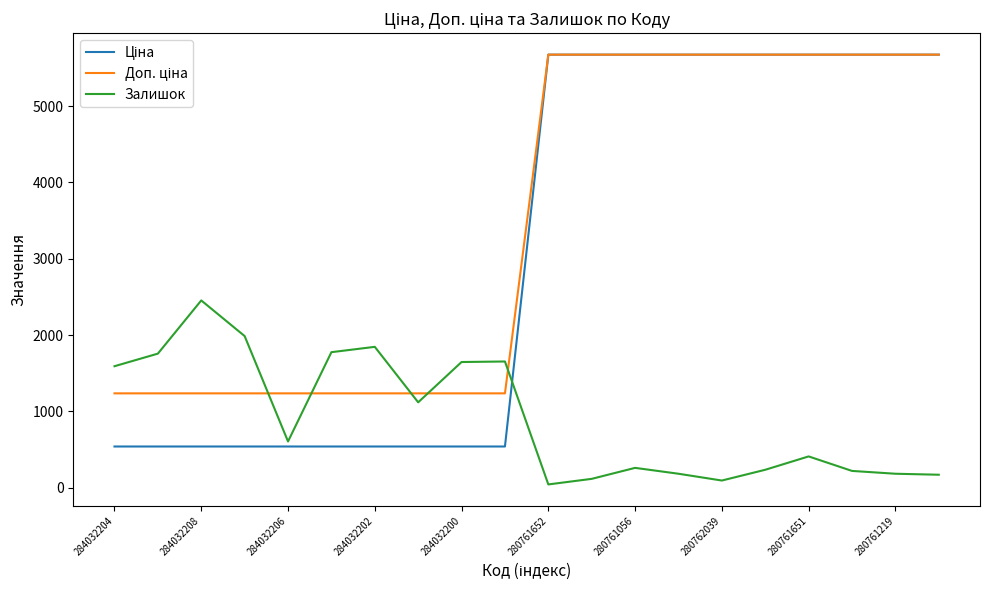

Between 284032206 and 284032200, which series saw the biggest shift?

Залишок